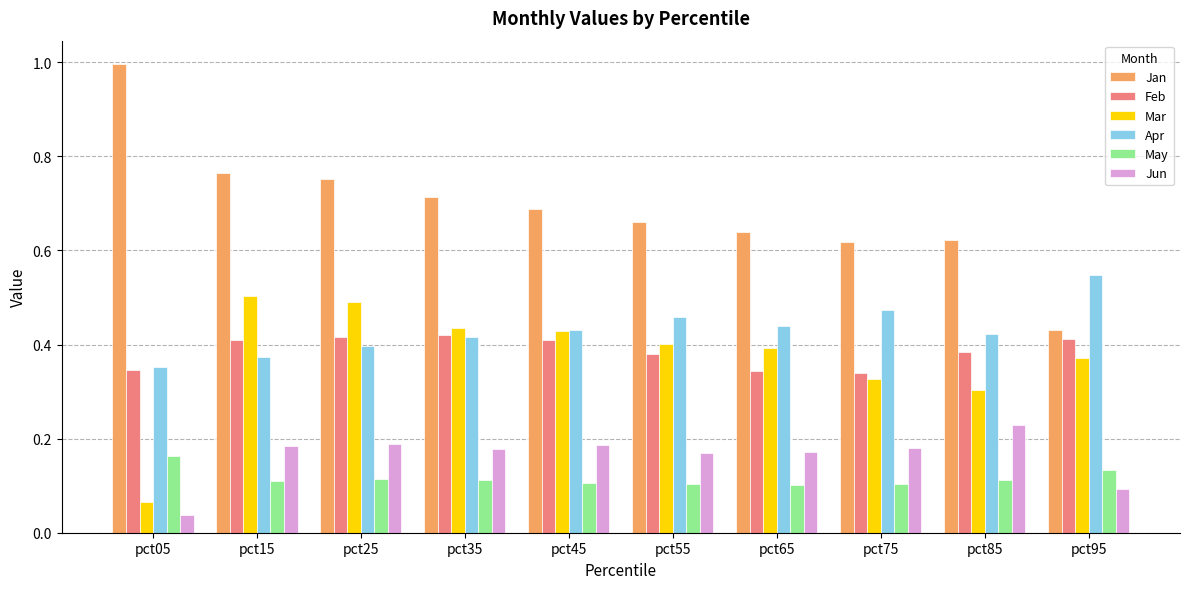

What is the sum of all May values?

1.2